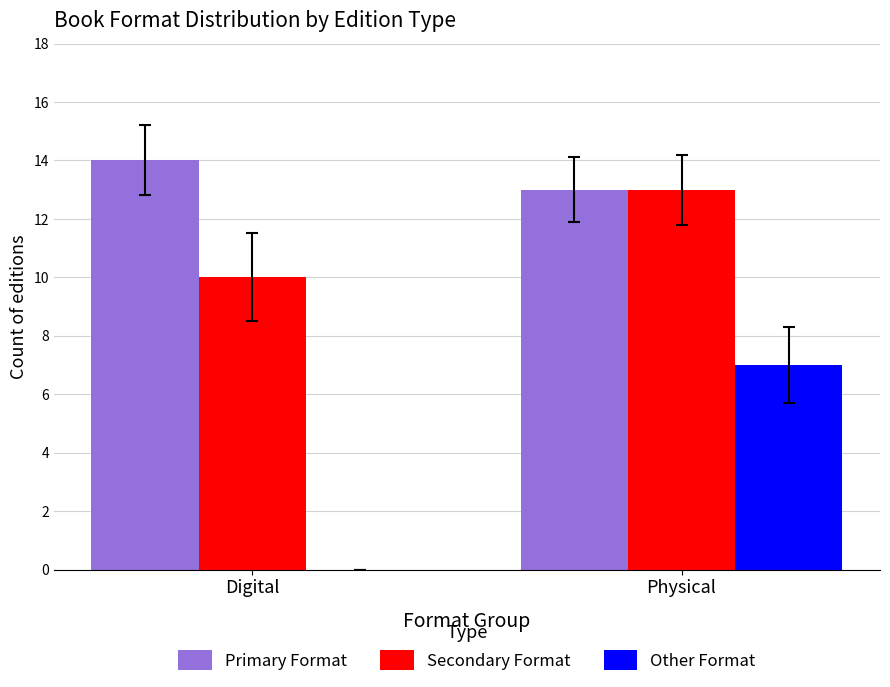

Are the bars horizontal?

No